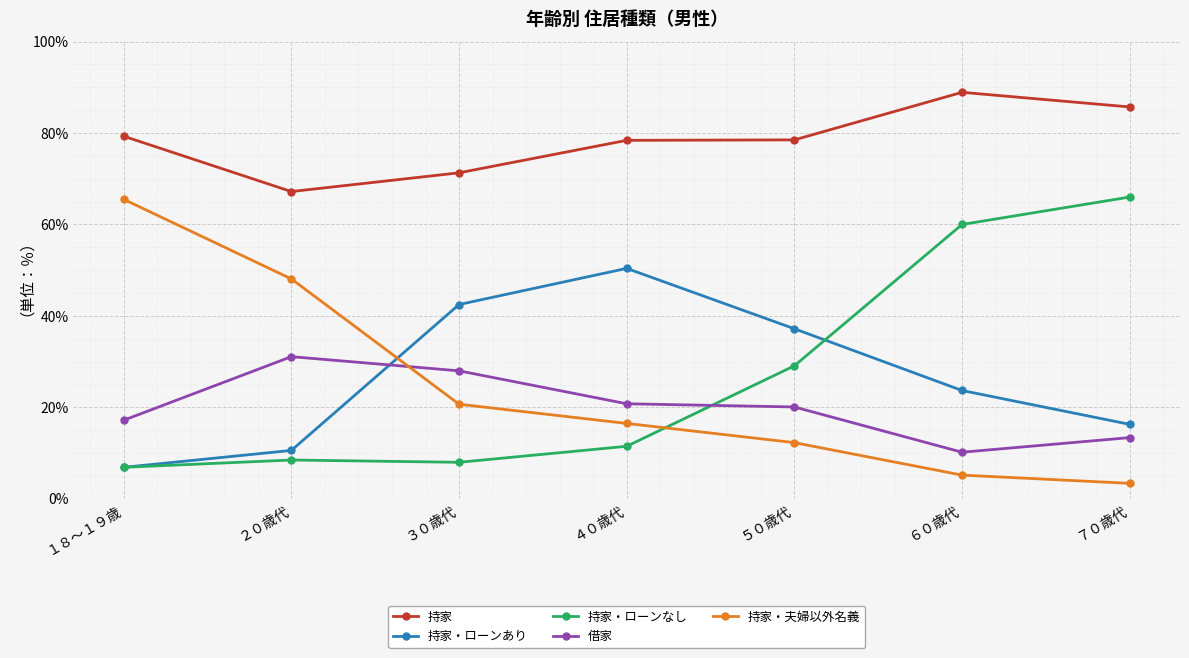

What is the sum of all 持家 values?

549.3